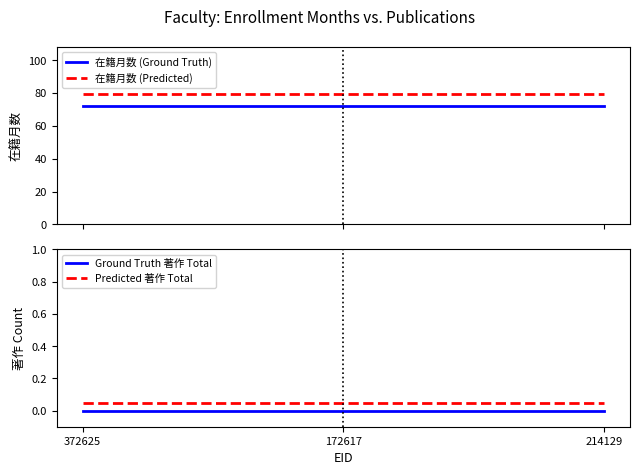

Which series has the largest total across all categories?

在籍月数 (Predicted)